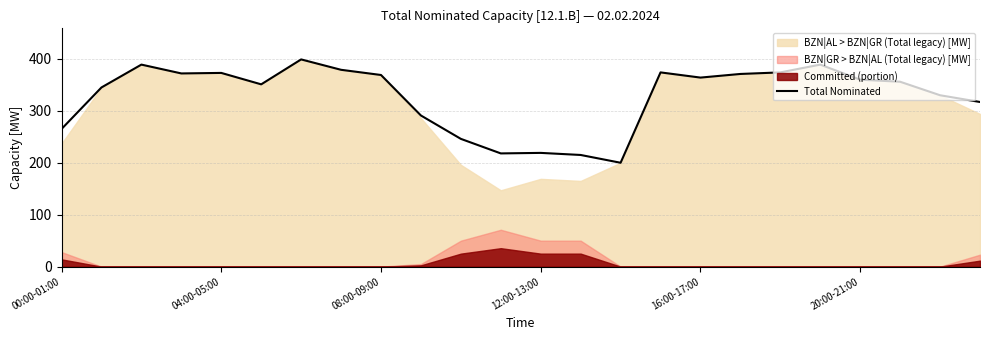

What value does the data have at 00:00-01:00, to the nearest 5?

265